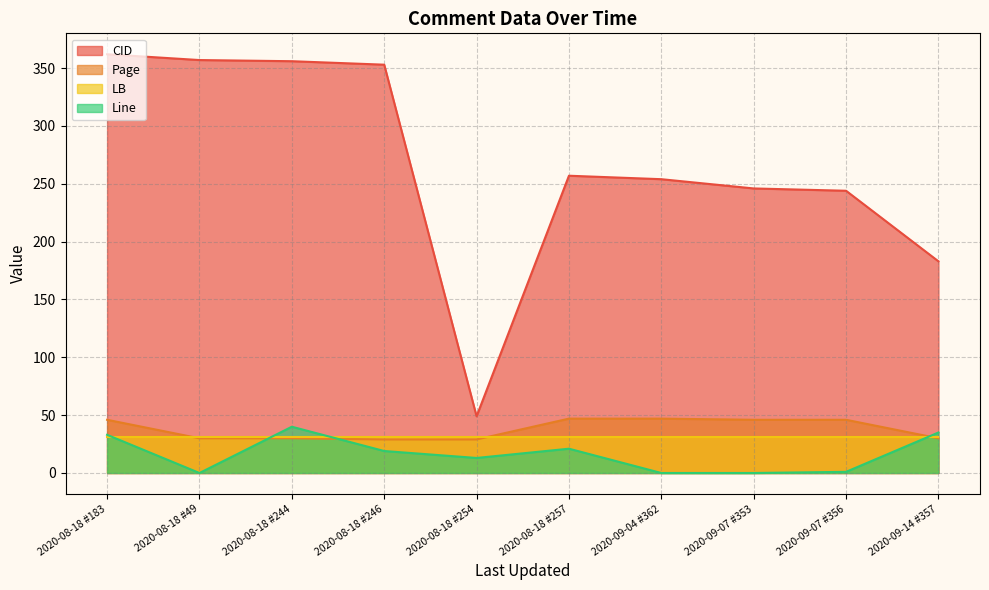

True or false: CID has more than 2 interior local peaks.

False